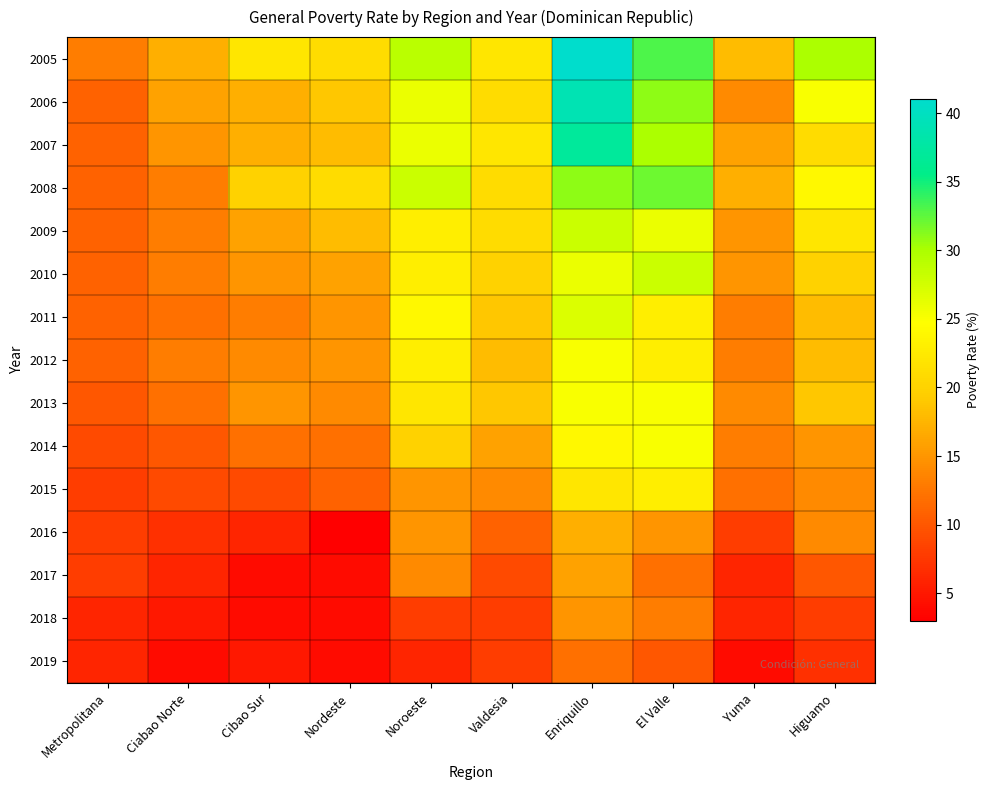

Which series has the largest range (max minus min)?

2005